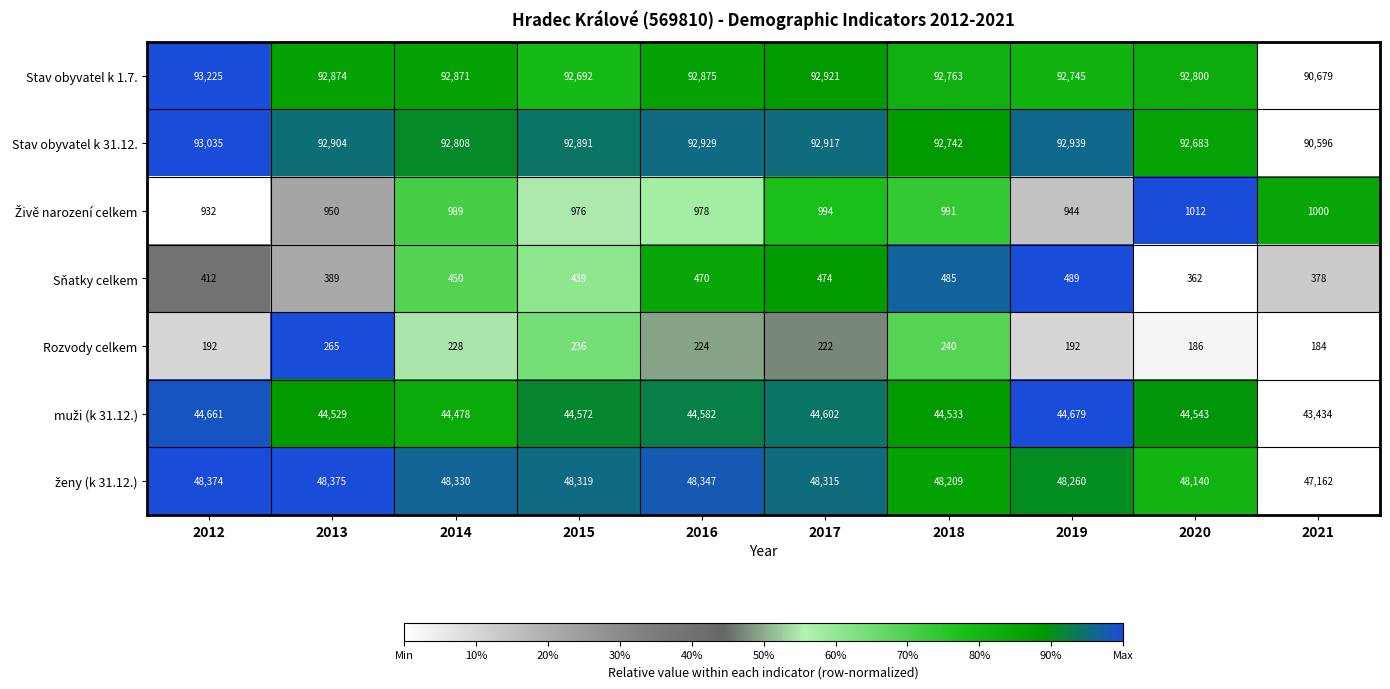

What is the average value of the Stav obyvatel k 31.12. series?

92644